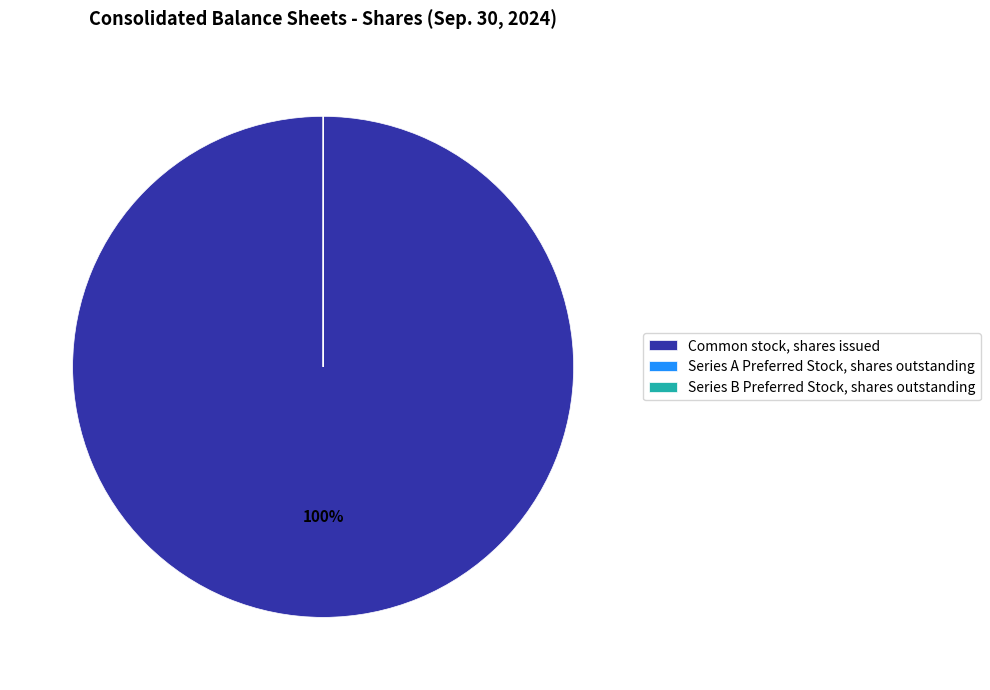

Is it true that Common stock, shares issued is 100% of the pie?

True